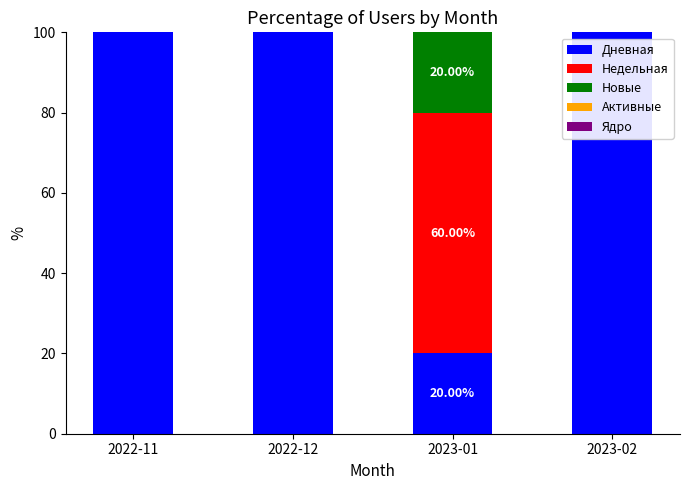

At which category is the sum across all series the highest?

2023-01